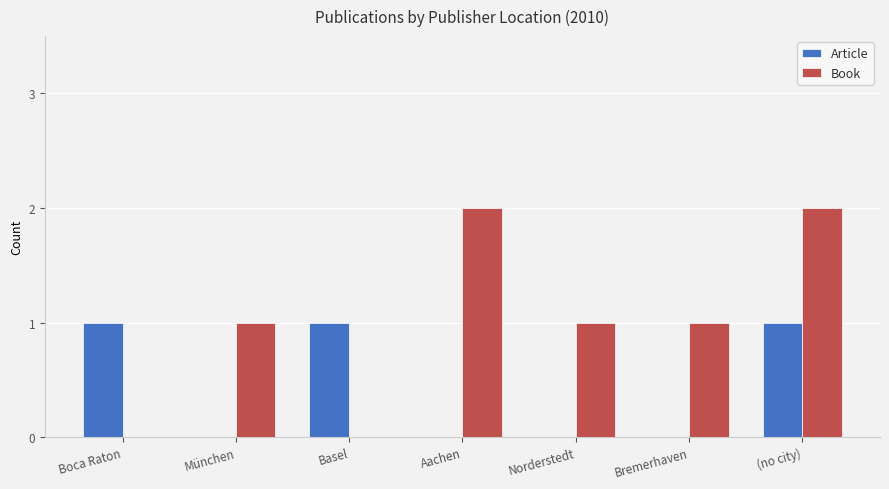

What is the sum of all Book values?

7